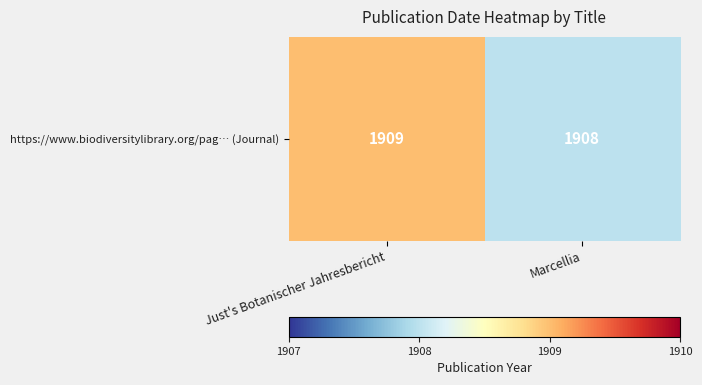

How many values are between 1908 and 1909?

2